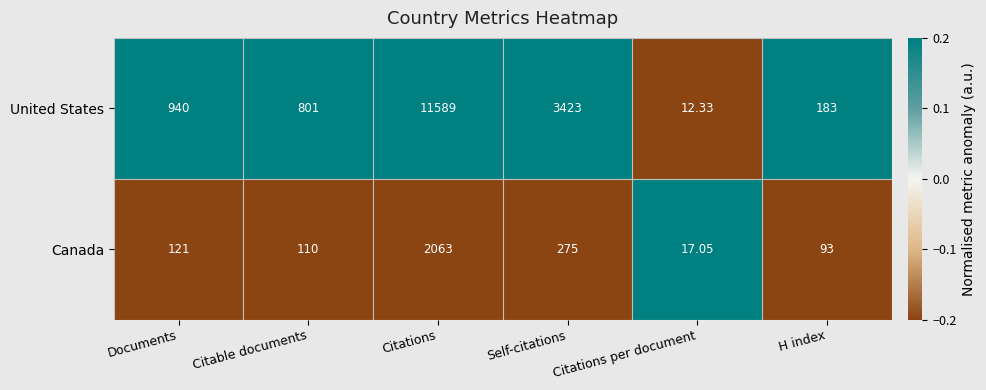

Count the number of data series in this chart.

2